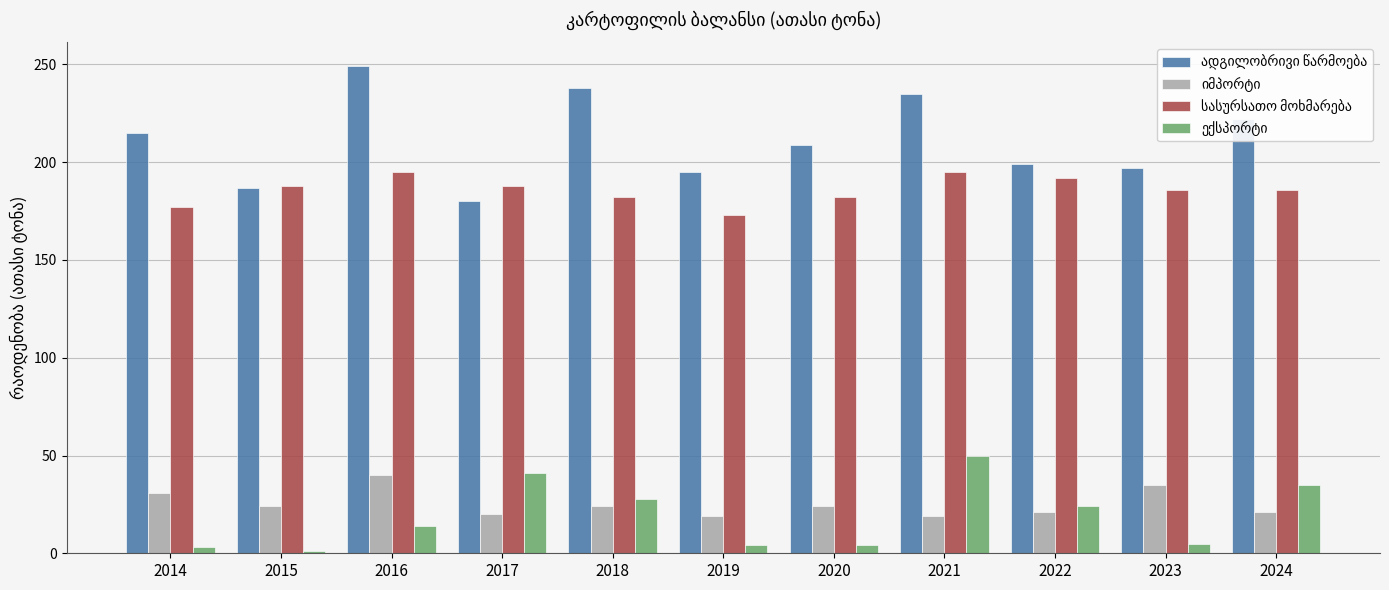

What is the greatest value displayed?

249